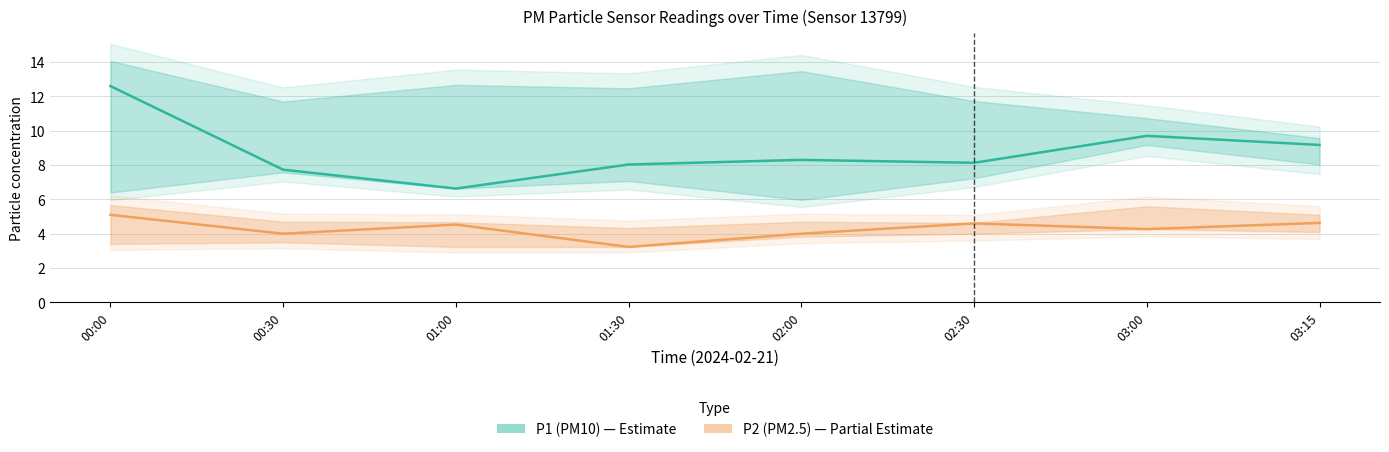

How many data points in P2 (PM2.5) are less than 4?

1